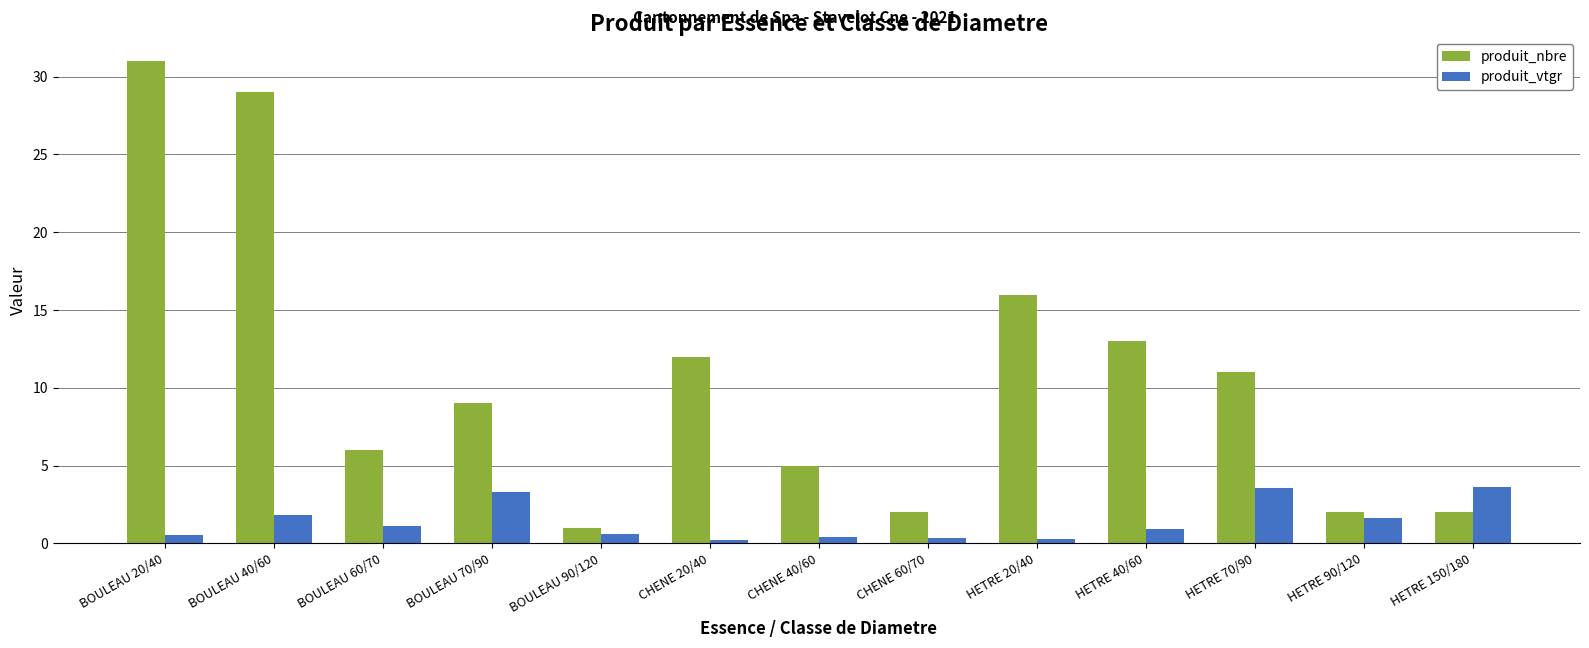

At how many categories does at least one series exceed 19?

2